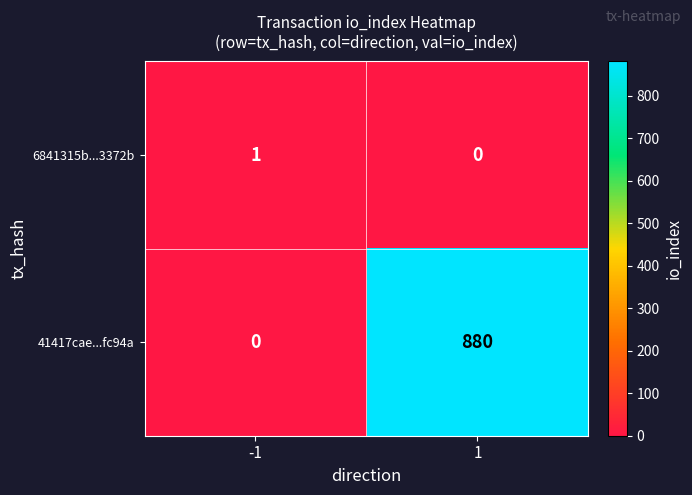

Reading left to right, extract all data points from this chart.

6841315b...3372b: -1=1	1=0
41417cae...fc94a: -1=0	1=880